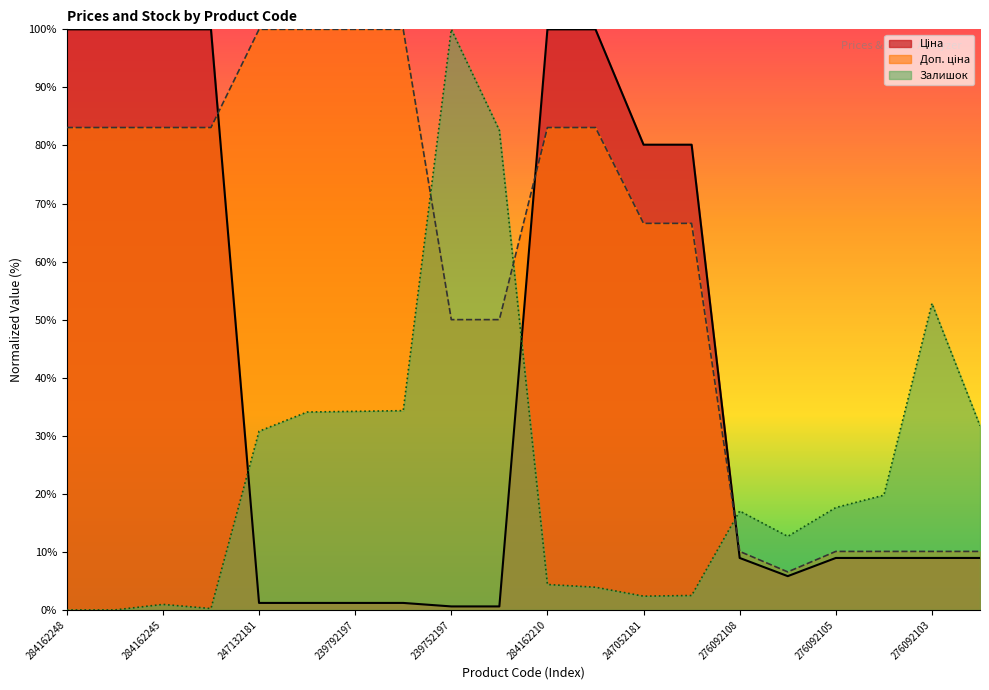

Count the number of categories in the chart.

20